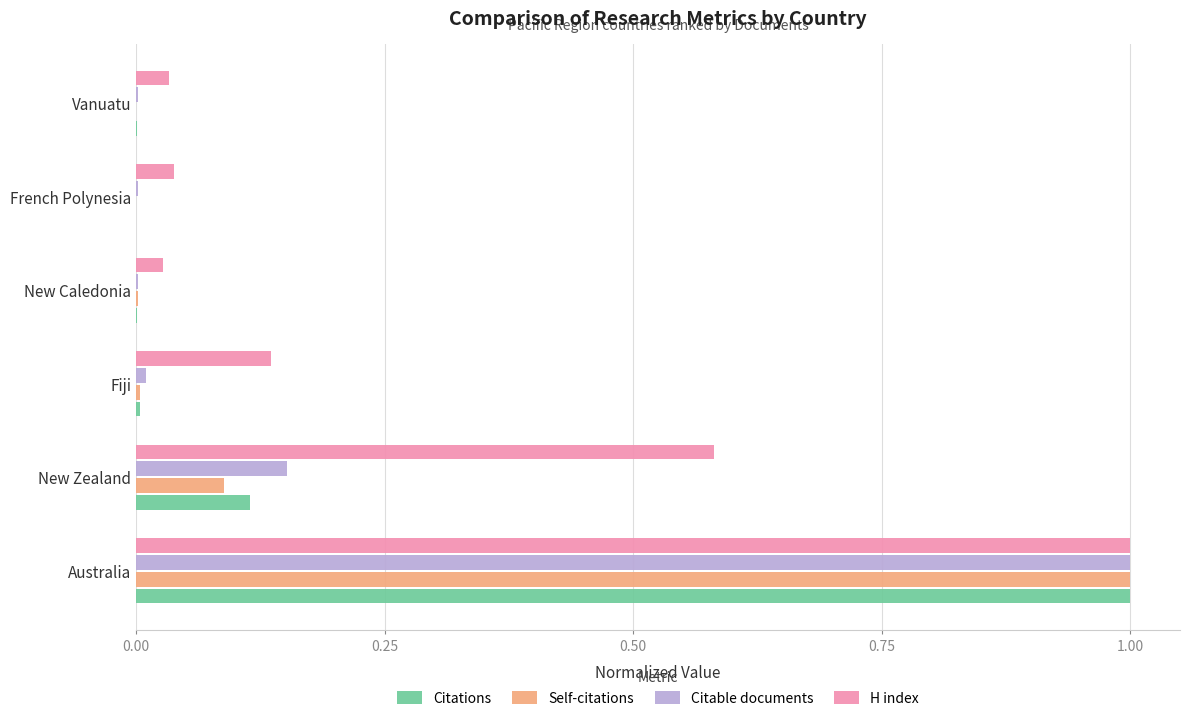

What is the sum of all Citable documents values?

1.2